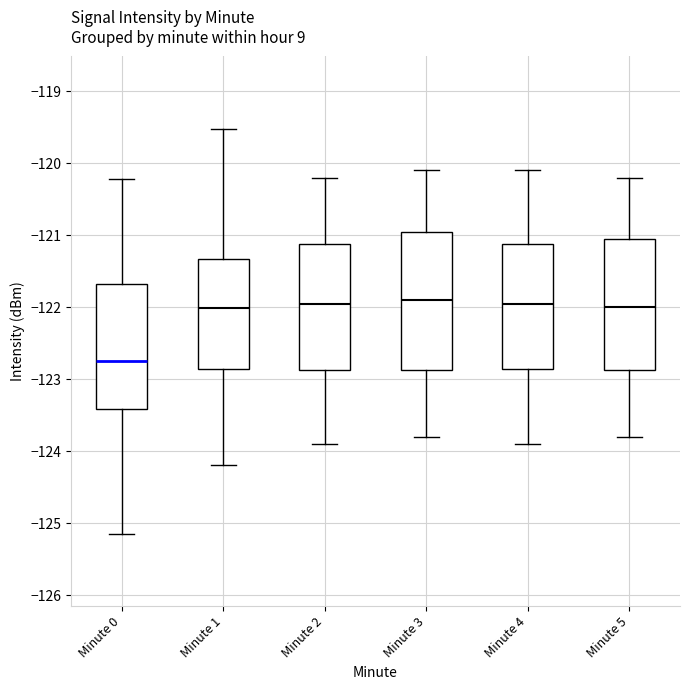

Where is the upper edge of the box for Minute 4 on the y-axis? The values are not printed on the chart, so give them approximately, as read against the axis.

-121.1